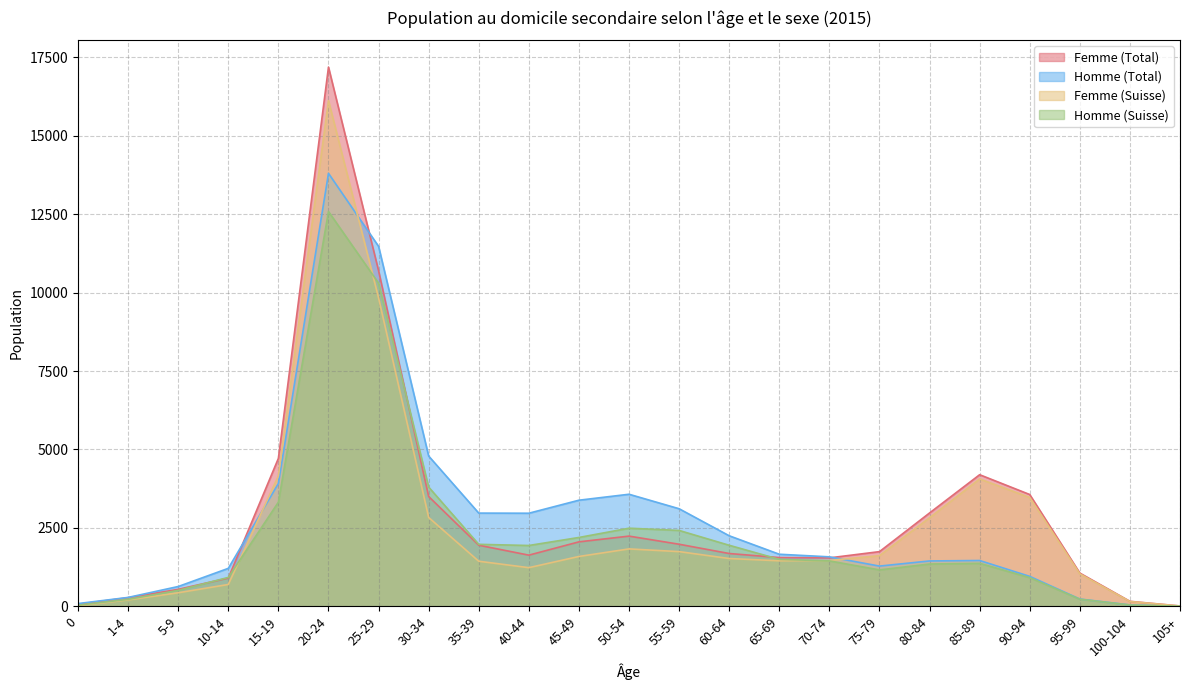

True or false: Homme (Suisse) has more than 2 interior local peaks.

True